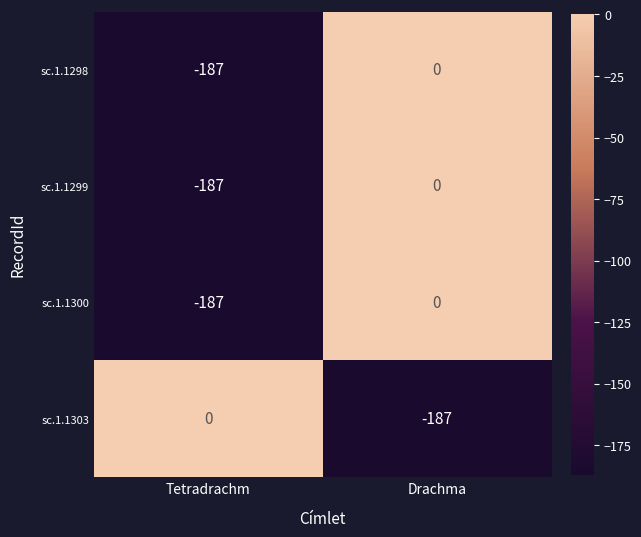

The sc.1.1300 series shows -100 at Tetradrachm. True or false?

False